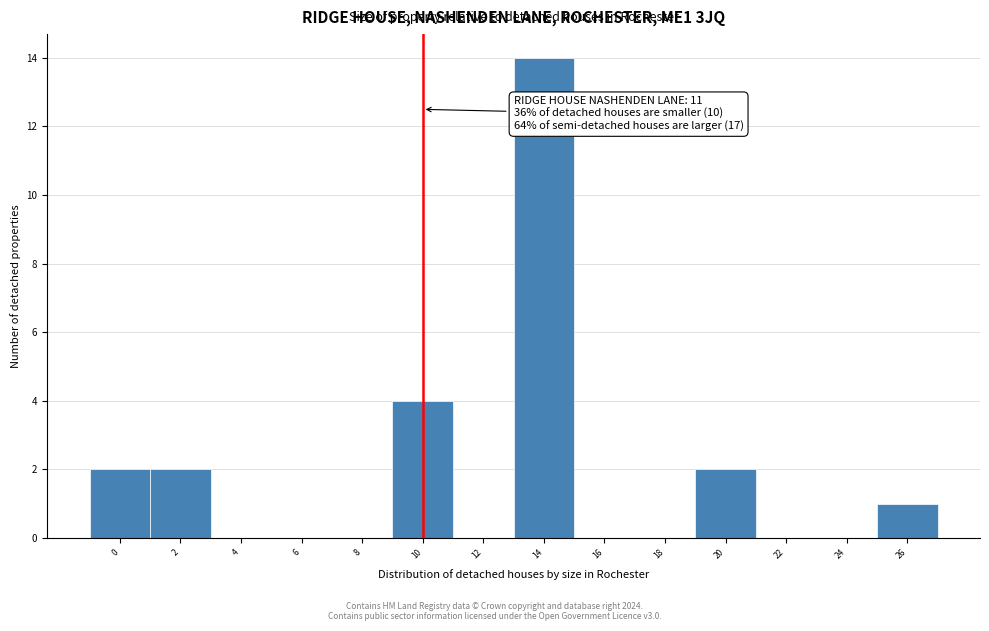

Reading left to right, what are all the values shown in this chart?

0=2	2=2	4=0	6=0	8=0	10=4	12=0	14=14	16=0	18=0	20=2	22=0	24=0	26=1